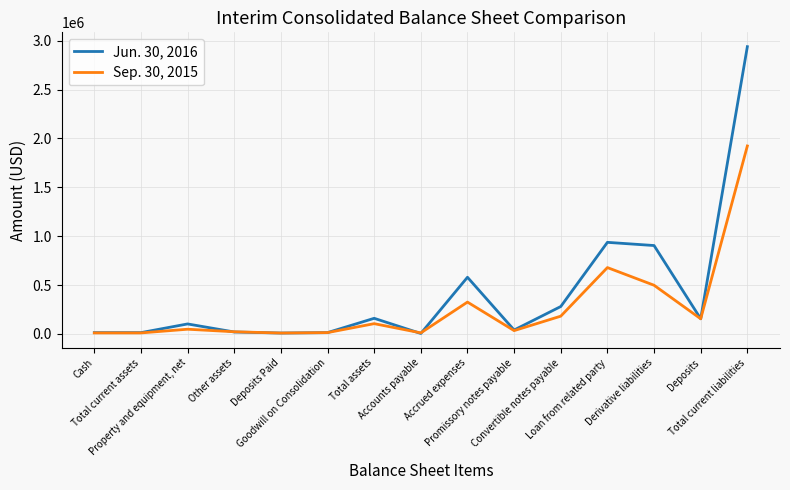

What value does the Sep. 30, 2015 series have at Derivative liabilities, to the nearest 50?

498400